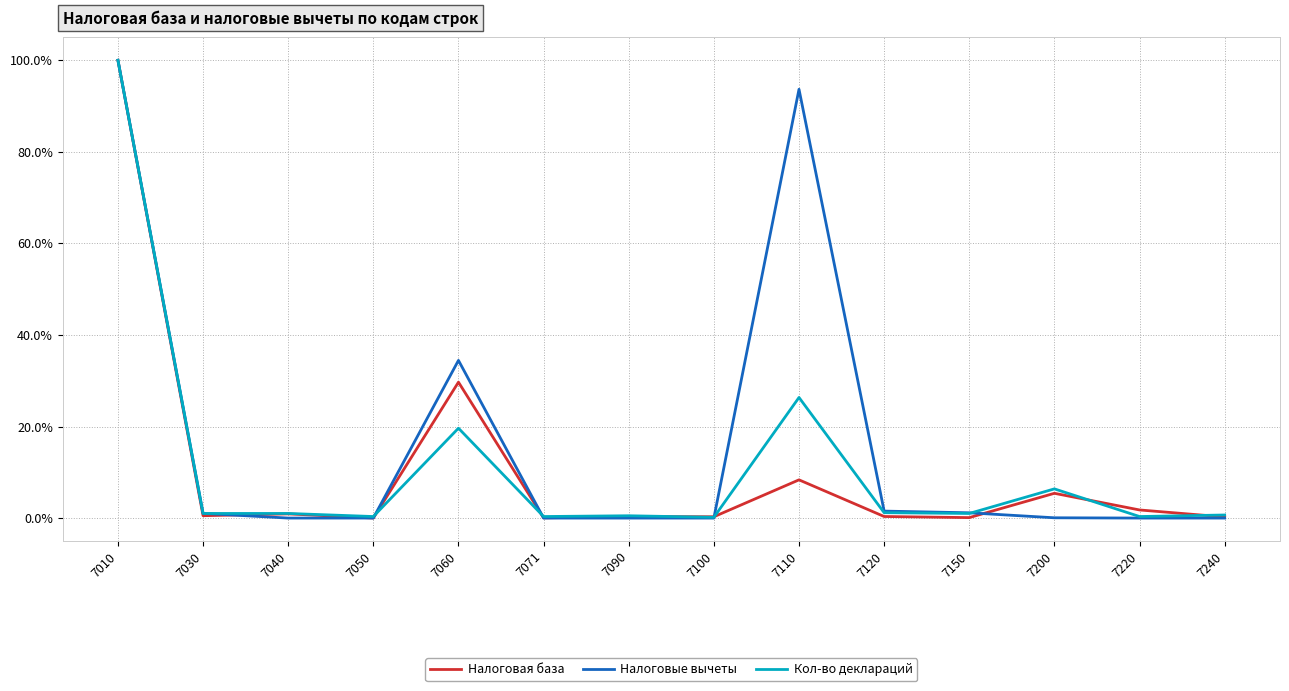

Where is Налоговые вычеты nearest to the value 50?

7060